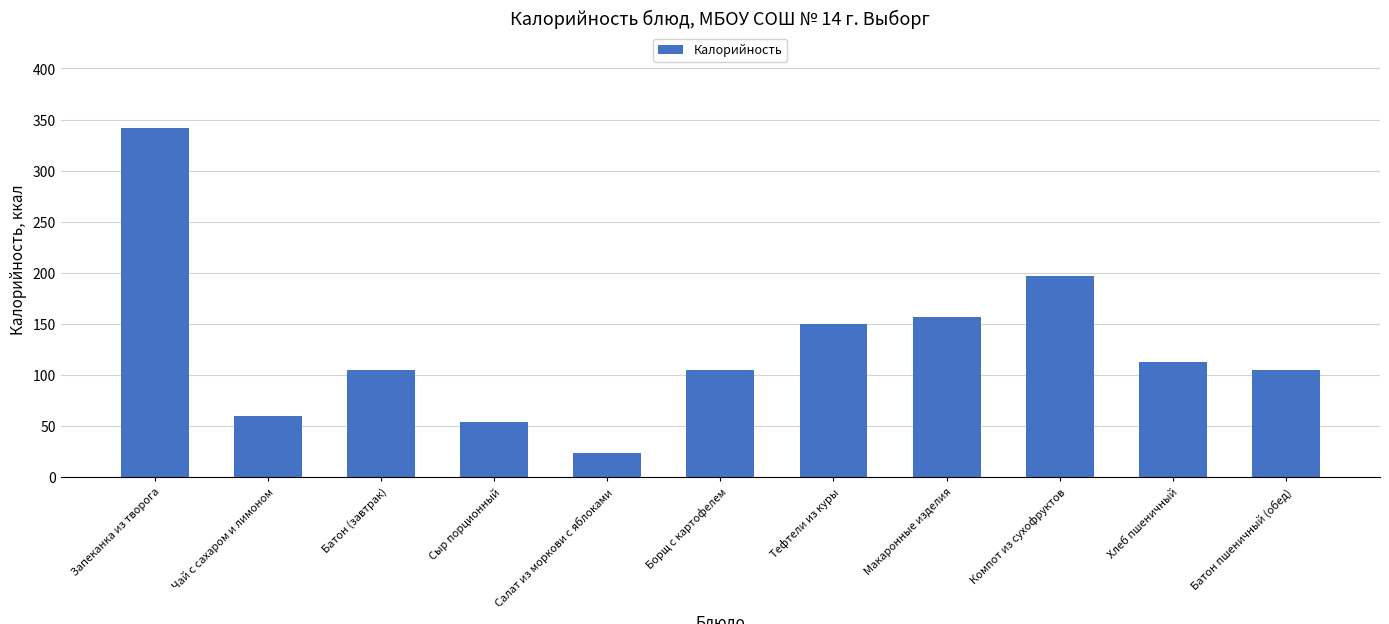

What is the value of the 11th bar from the left?

104.8